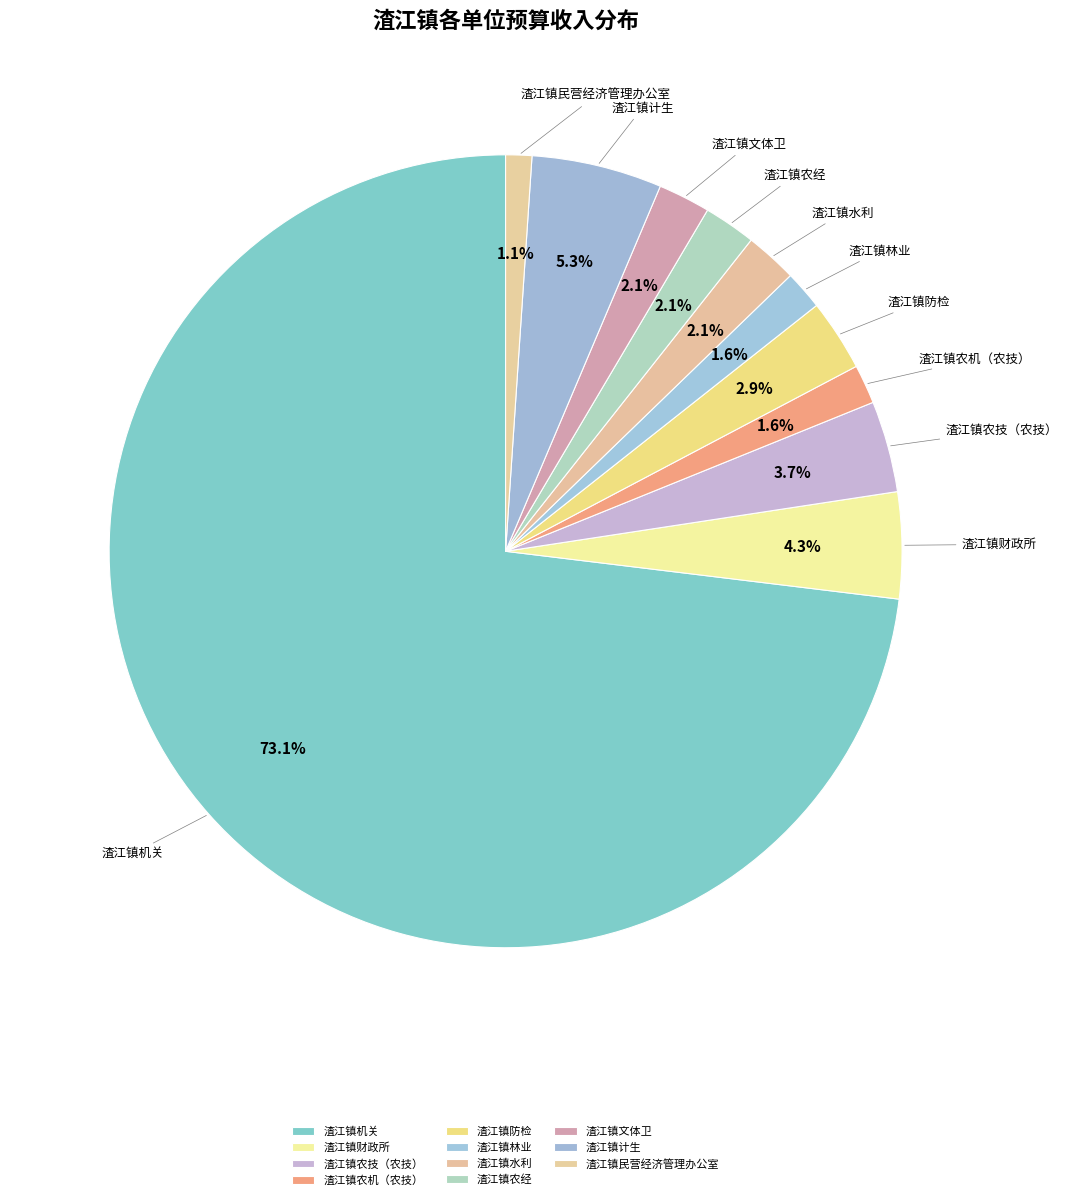

Which category has the smallest portion of the pie?

渣江镇民营经济管理办公室